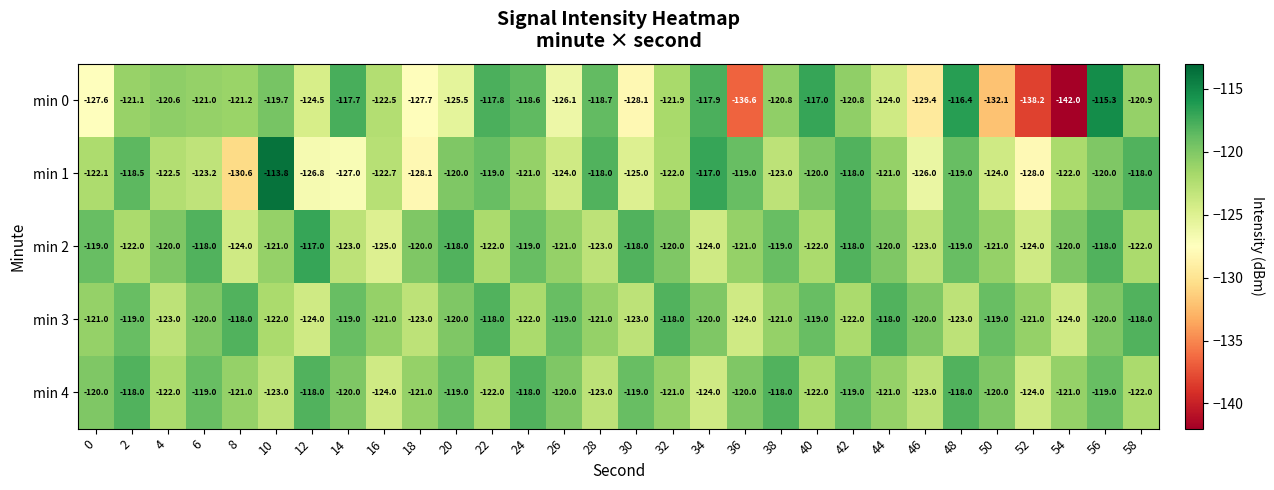

Between 18 and 22, which series saw the biggest shift?

min 0